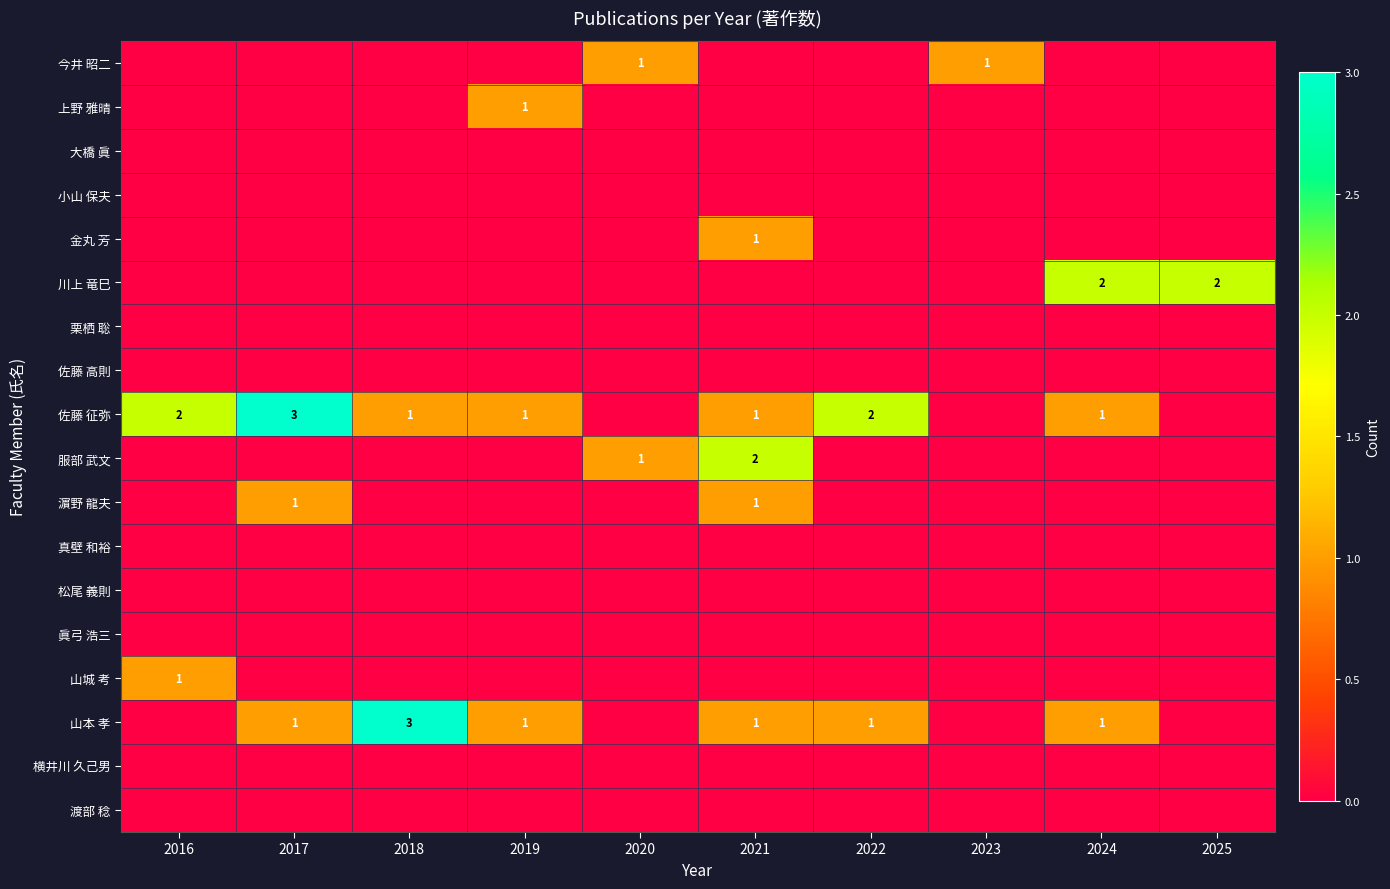

How many series are shown in this chart?

18